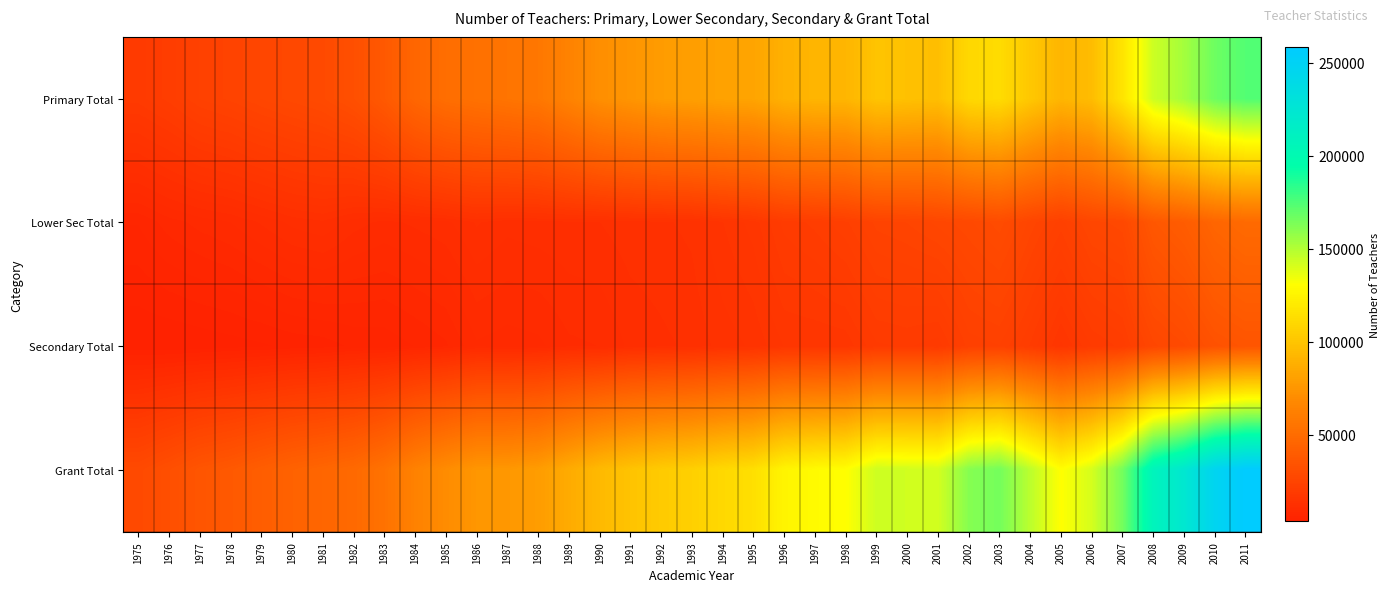

What is the total value across all series at 2005?

261252